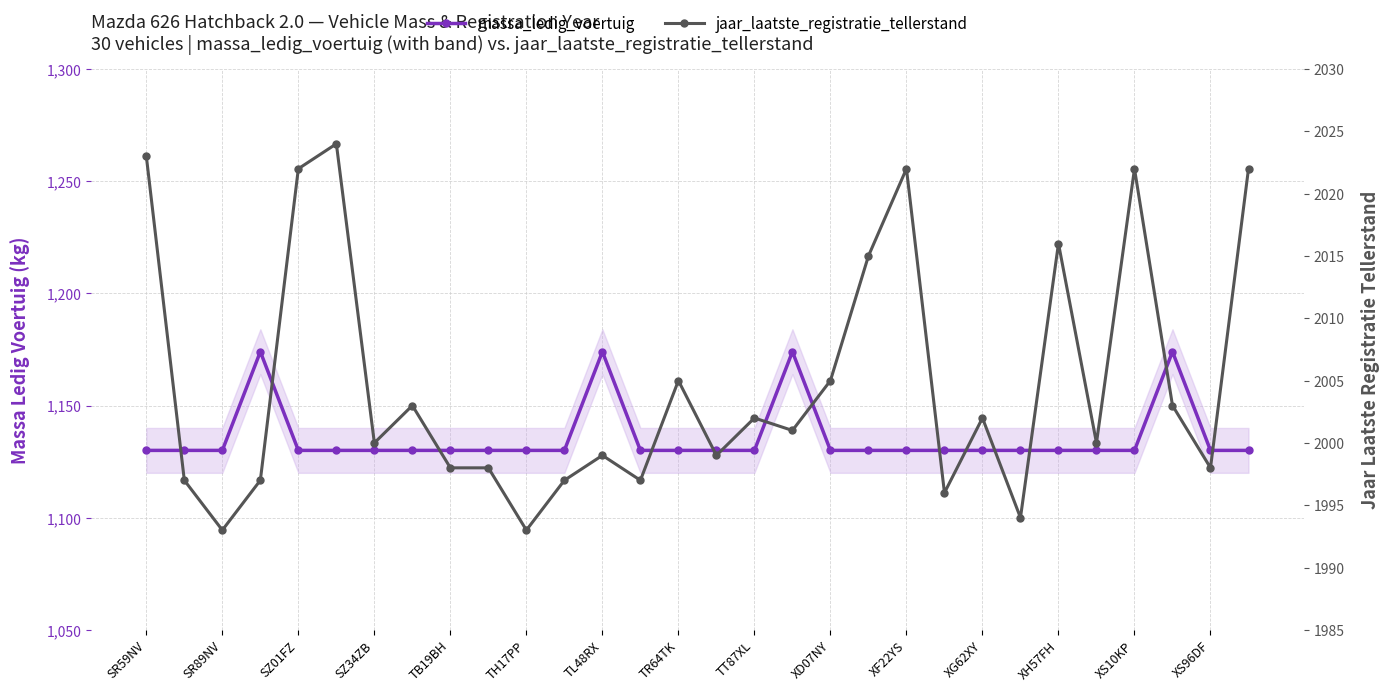

What are all the series names shown in the legend?

massa_ledig_voertuig, jaar_laatste_registratie_tellerstand